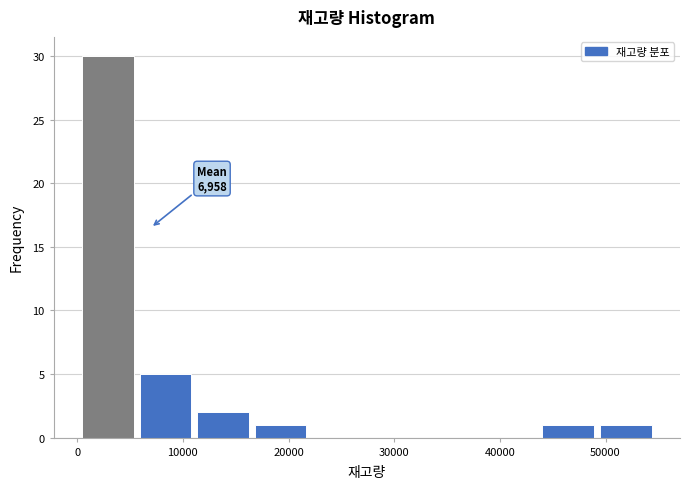

Which range on the x-axis has the tallest bar?

0 to 6000